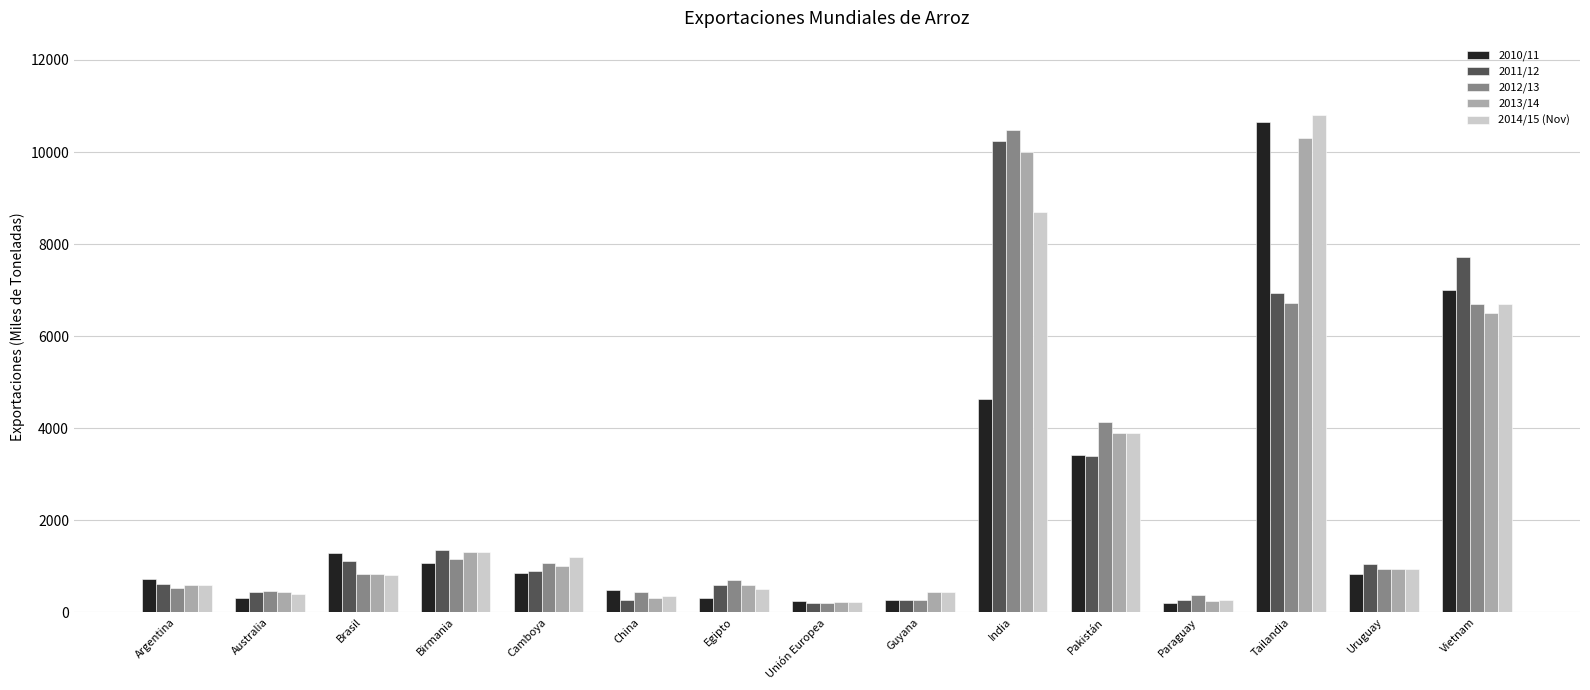

Is it true that 2013/14 equals 600 at Argentina?

True